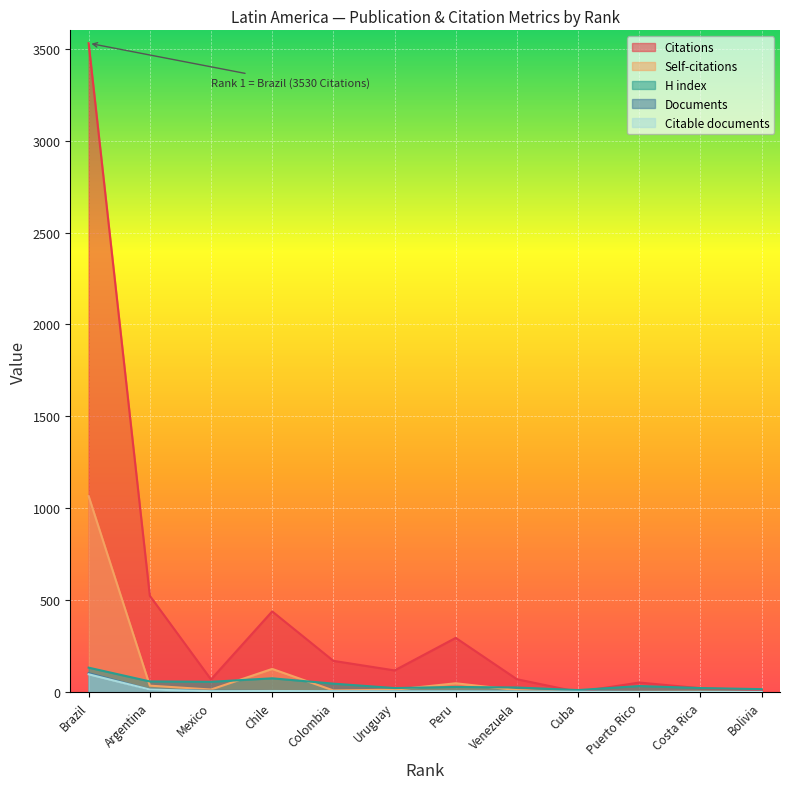

Is it true that Citations equals 730 at Argentina?

False